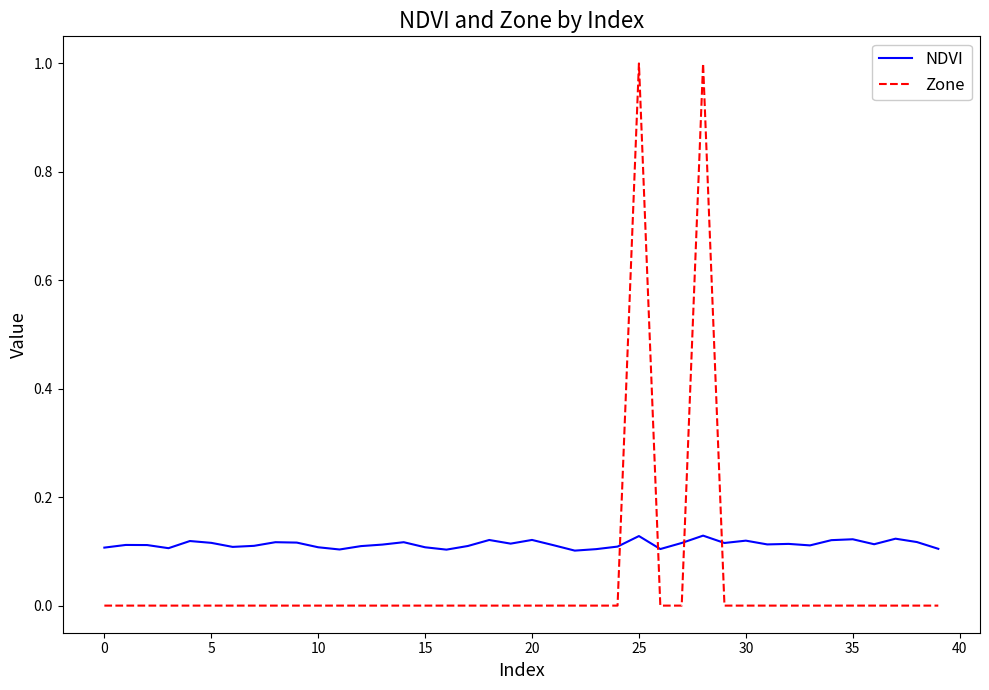

How many lines are shown in the chart?

2